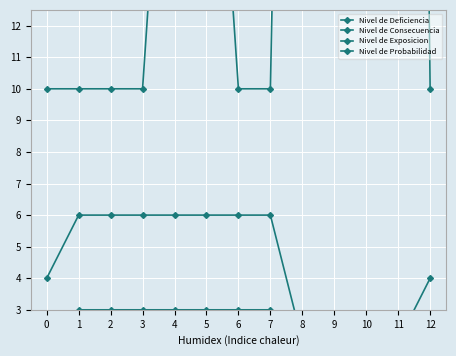

Reading left to right, extract all data points from this chart.

Nivel de Deficiencia: 0=2	1=2	2=2	3=2	4=2	5=2	6=2	7=2	8=2	9=2	10=2	11=2	12=2
Nivel de Consecuencia: 0=10	1=10	2=10	3=10	4=25	5=25	6=10	7=10	8=60	9=25	10=25	11=100	12=10
Nivel de Exposicion: 0=2	1=3	2=3	3=3	4=3	5=3	6=3	7=3	8=1	9=1	10=1	11=1	12=2
Nivel de Probabilidad: 0=4	1=6	2=6	3=6	4=6	5=6	6=6	7=6	8=2	9=2	10=2	11=2	12=4